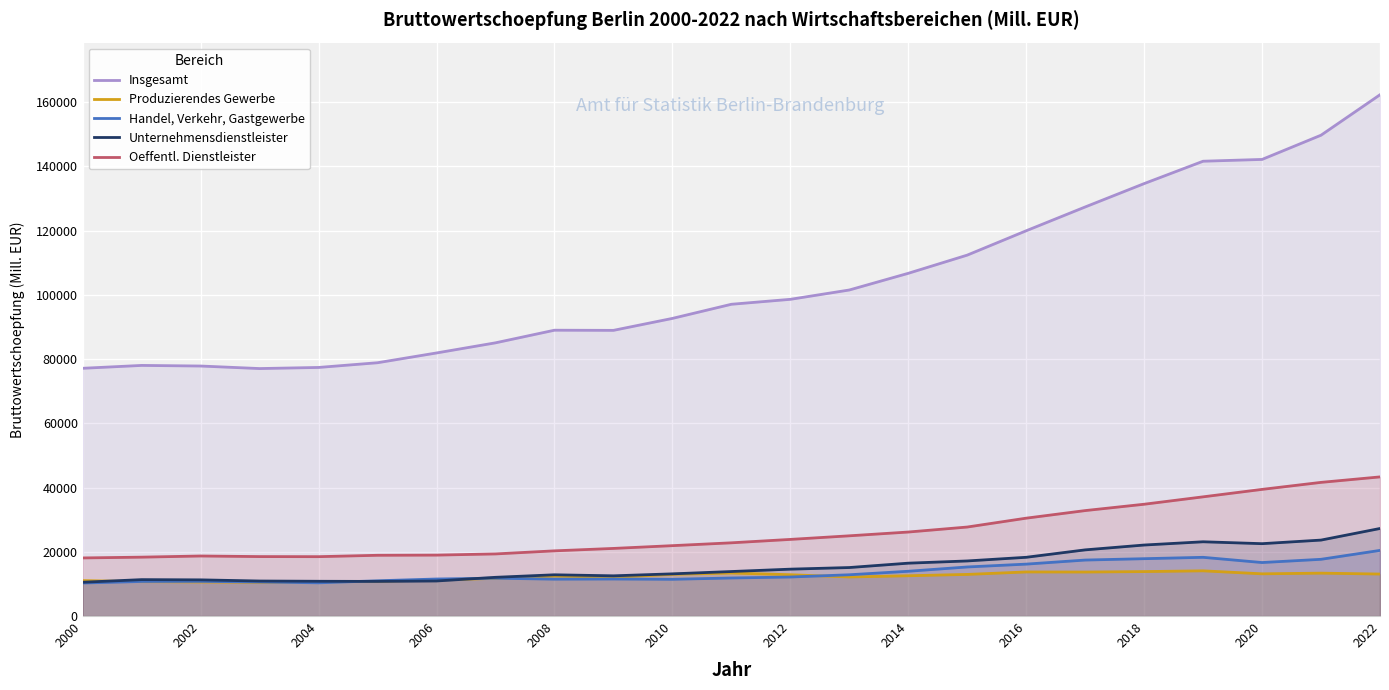

The value of Oeffentl. Dienstleister at 2006 is 18970.2. True or false?

True